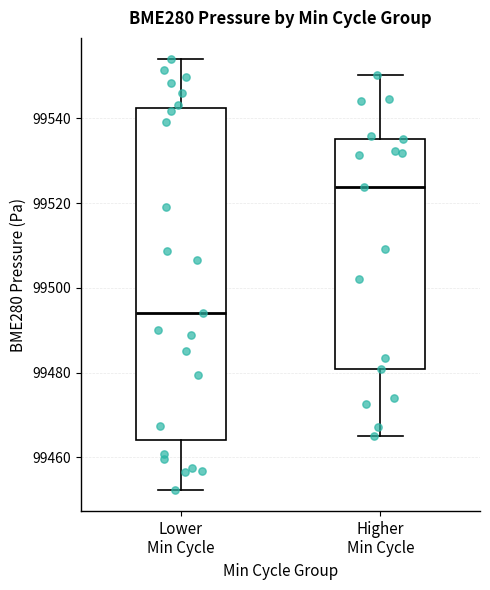

Reading left to right, transcribe this box plot: for each box, give where its median line is, the range the box spans, and where its two whiskers end, as read against the y-axis. The values are not printed on the chart, so give them approximately, as read against the axis.

Lower Min Cycle: median 99494, box 99464 to 99542, whiskers 99452 to 99554
Higher Min Cycle: median 99524, box 99480 to 99536, whiskers 99464 to 99550